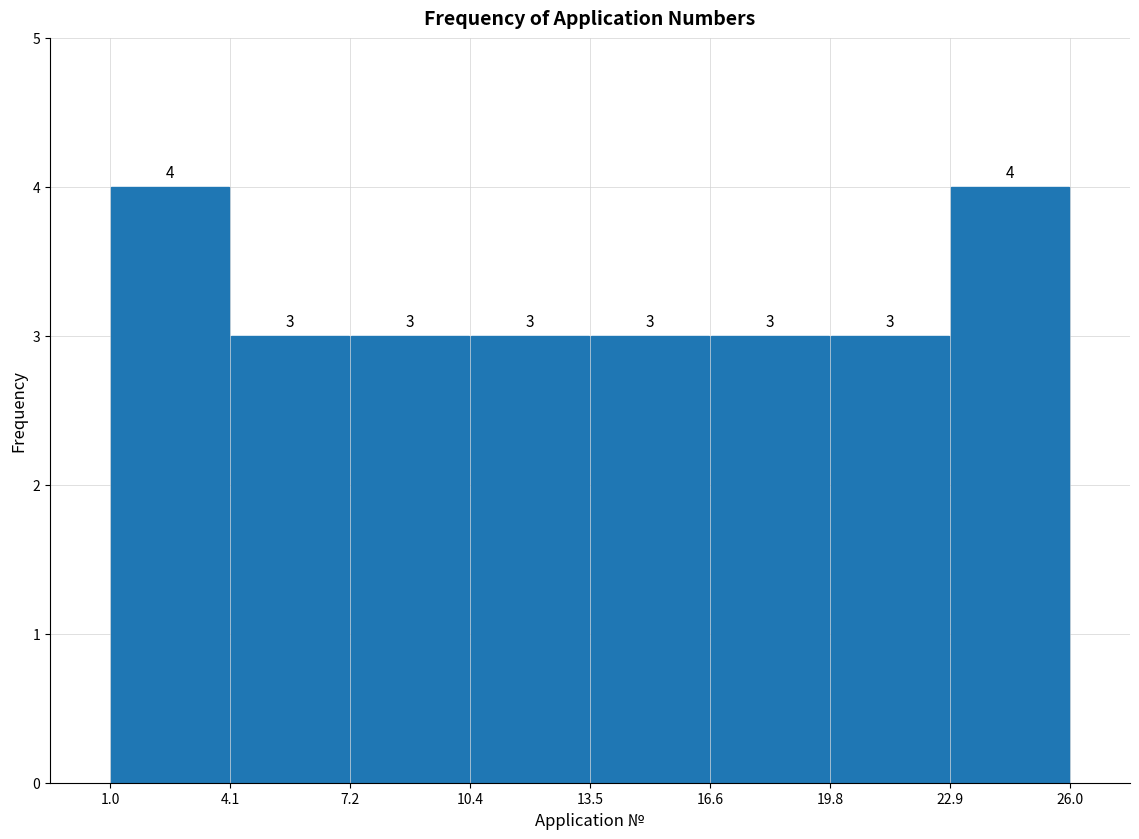

What is the height of the bar covering 19.8 to 22.9 on the x-axis?

3